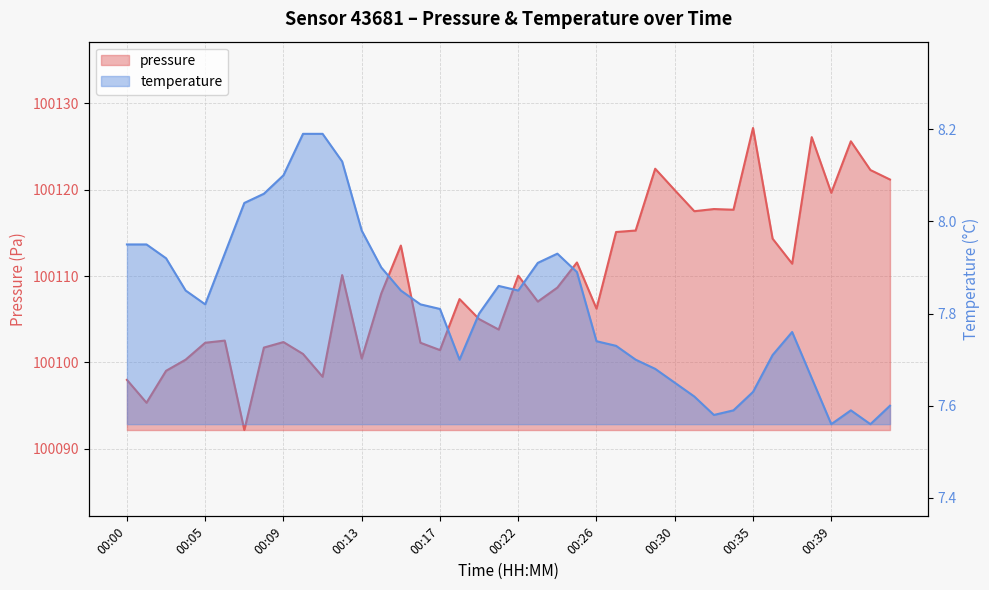

True or false: temperature has more than 0 points higher than both neighbors.

True